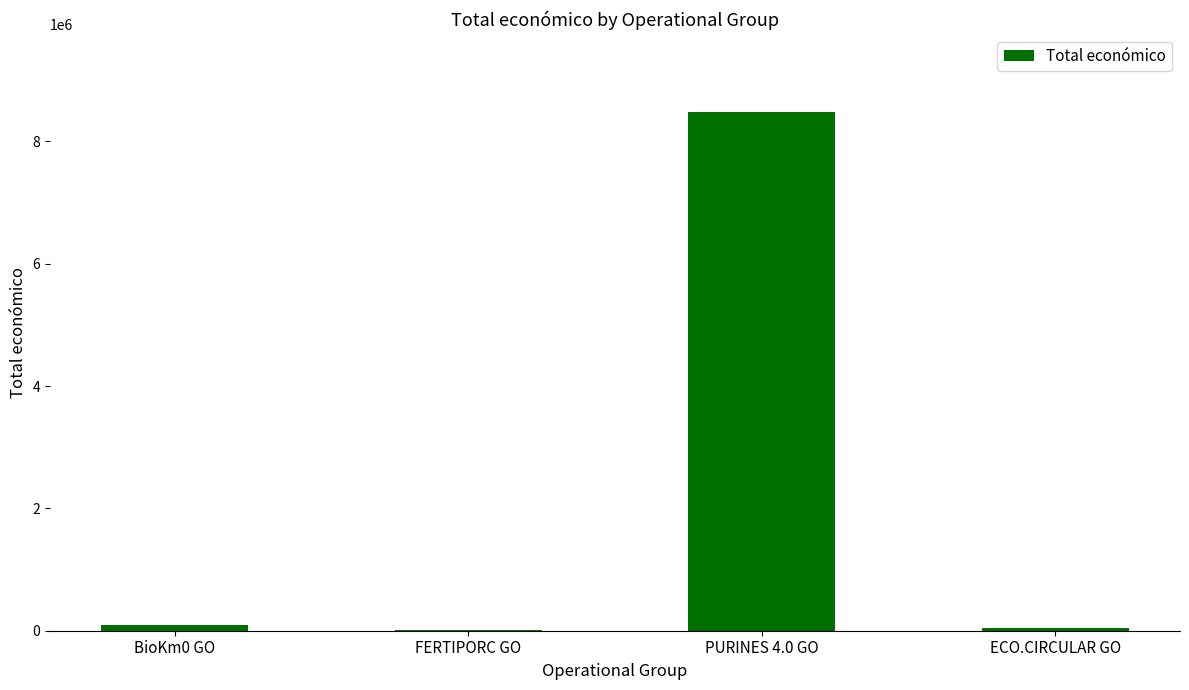

The chart shows a value of 98068 at BioKm0 GO. True or false?

True